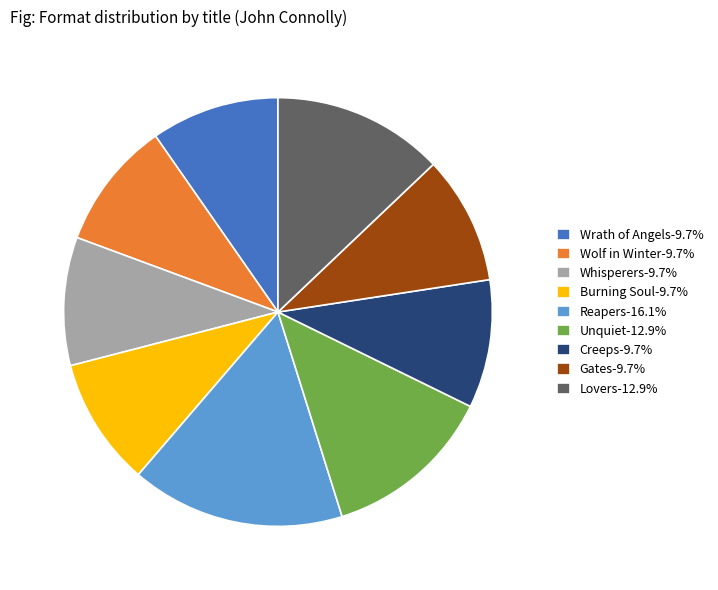

Is it true that Lovers is 1% of the pie?

False